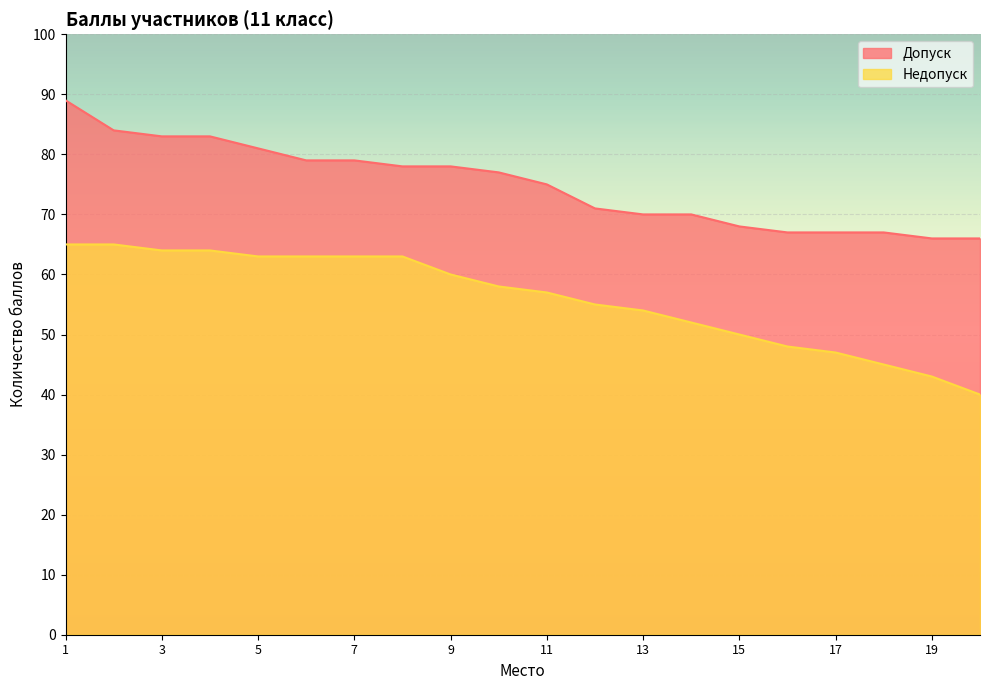

At which label does Допуск first exceed 77?

1